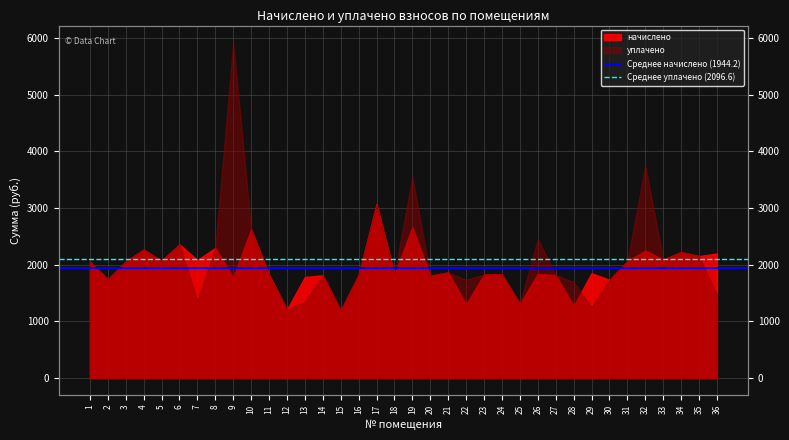

How many lines are shown in the chart?

2